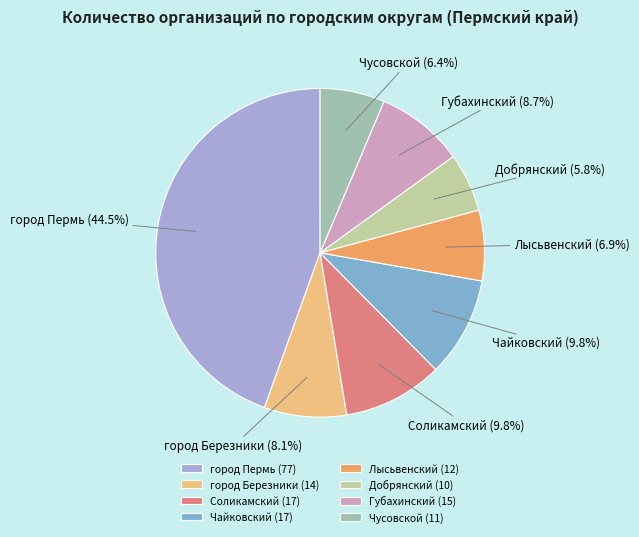

Is it true that Чусовской is 6% of the pie?

True